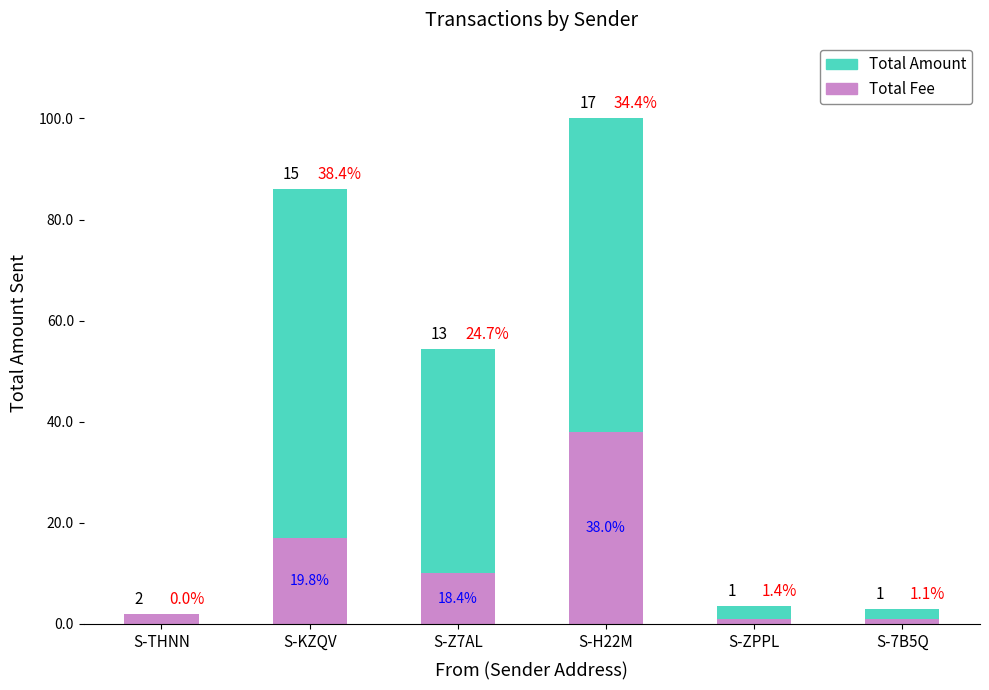

What are all the series names shown in the legend?

Total Amount, Total Fee